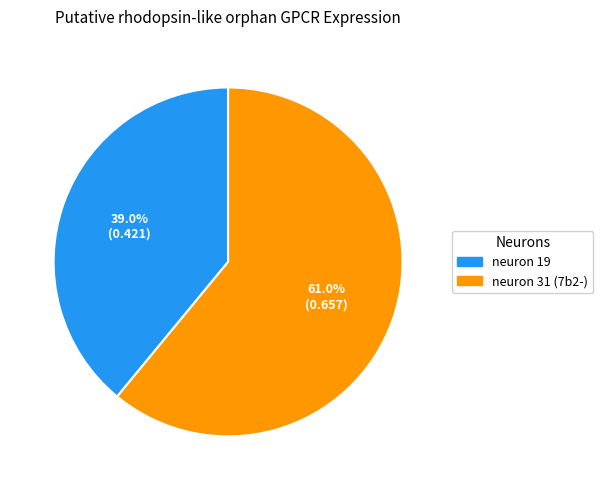

What portion of the pie excludes neuron 31 (7b2-)?

39.0%